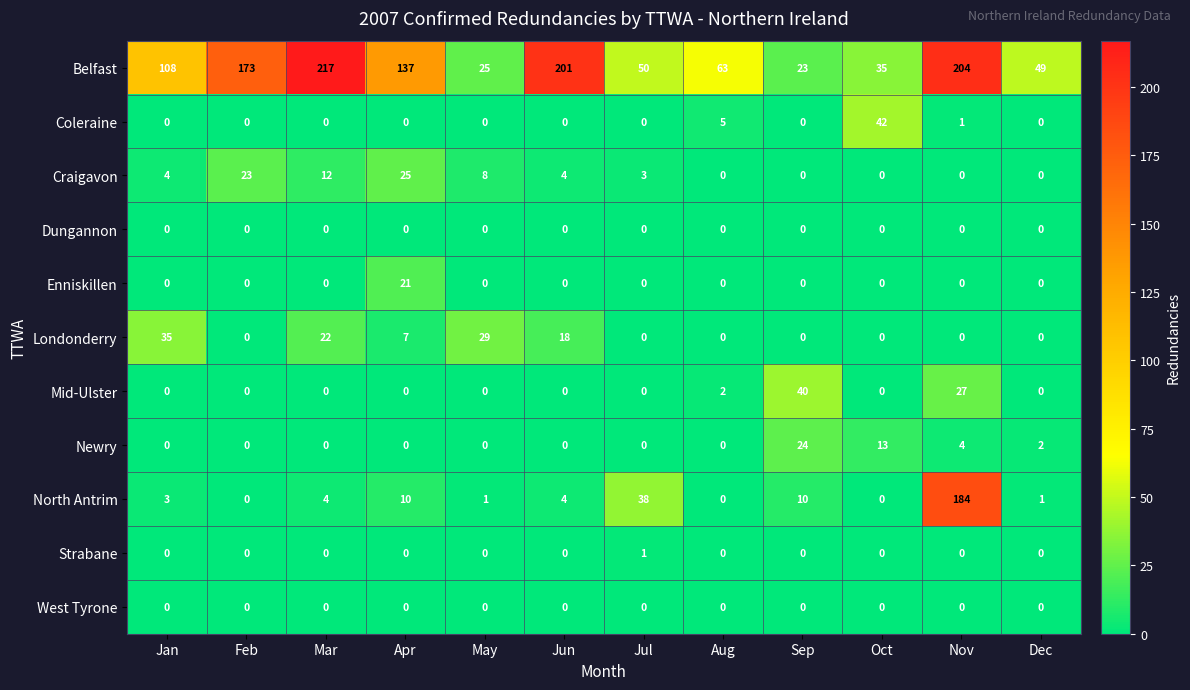

At which category is the sum across all series the highest?

Nov